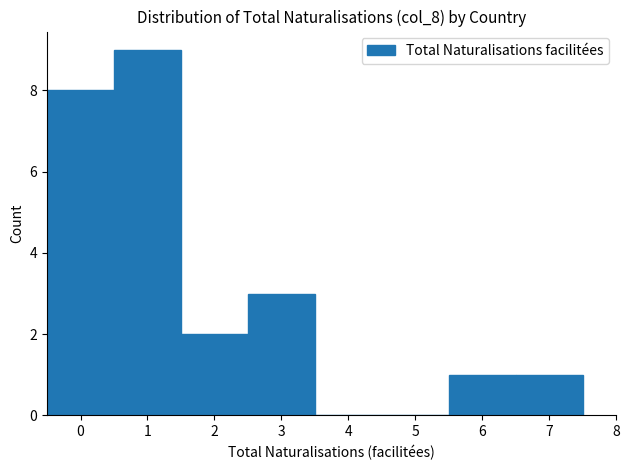

Reading left to right, transcribe this chart: for each bar, give the range it covers on the x-axis and its height. The values are not printed on the chart, so give them approximately, as read against the axis.

-0.5 to 0.5: 8
0.5 to 1.5: 9
1.5 to 2.5: 2
2.5 to 3.5: 3
3.5 to 4.5: 0
4.5 to 5.5: 0
5.5 to 6.5: 1
6.5 to 7.5: 1